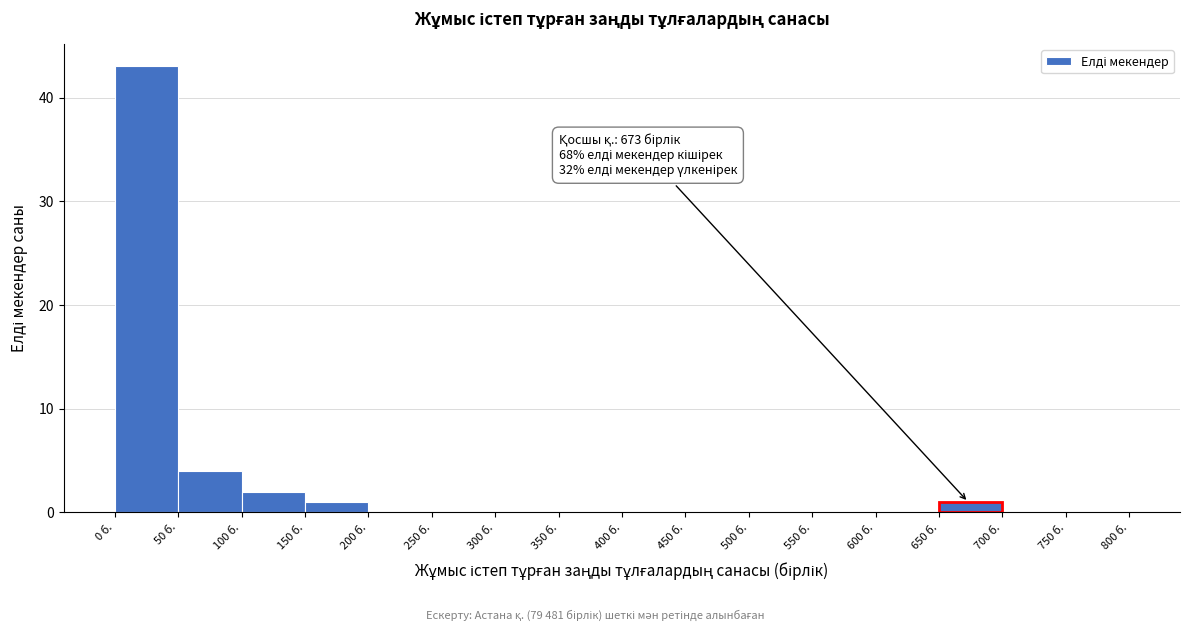

Which range on the x-axis has the tallest bar?

0 to 50